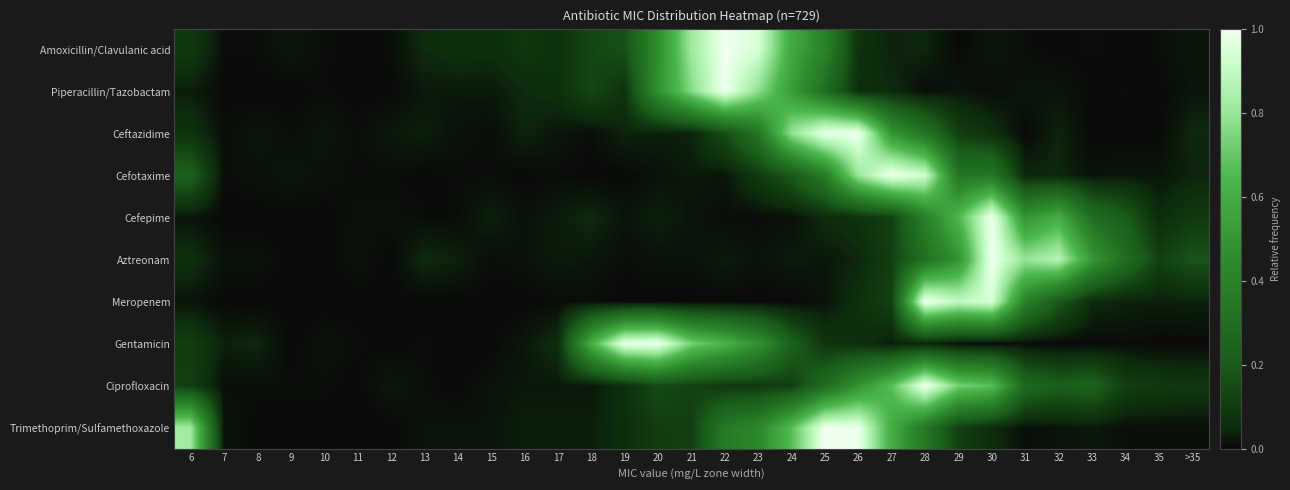

At which category is the sum across all series the highest?

28